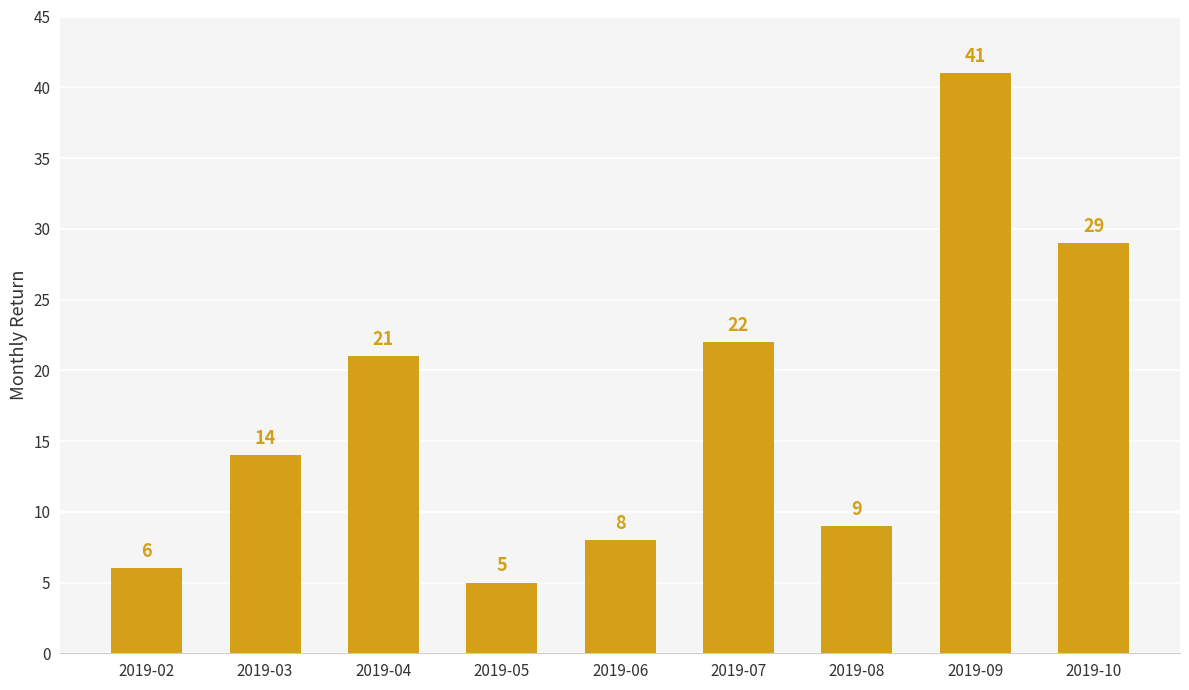

Reading right to left, transcribe all the data shown in this chart.

2019-10=29	2019-09=41	2019-08=9	2019-07=22	2019-06=8	2019-05=5	2019-04=21	2019-03=14	2019-02=6